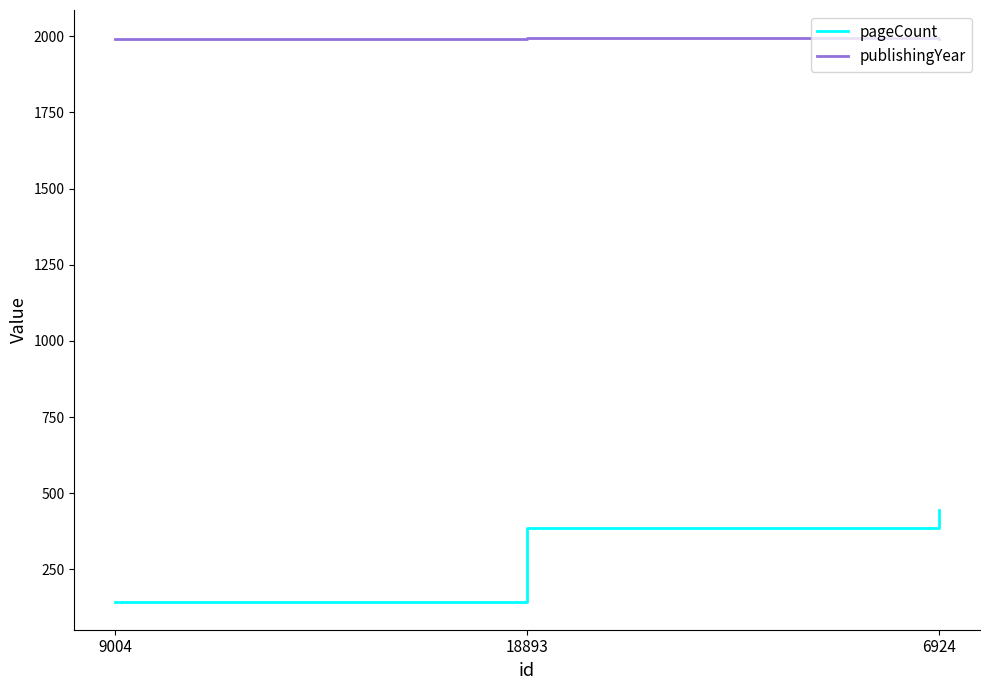

Count the number of data series in this chart.

2